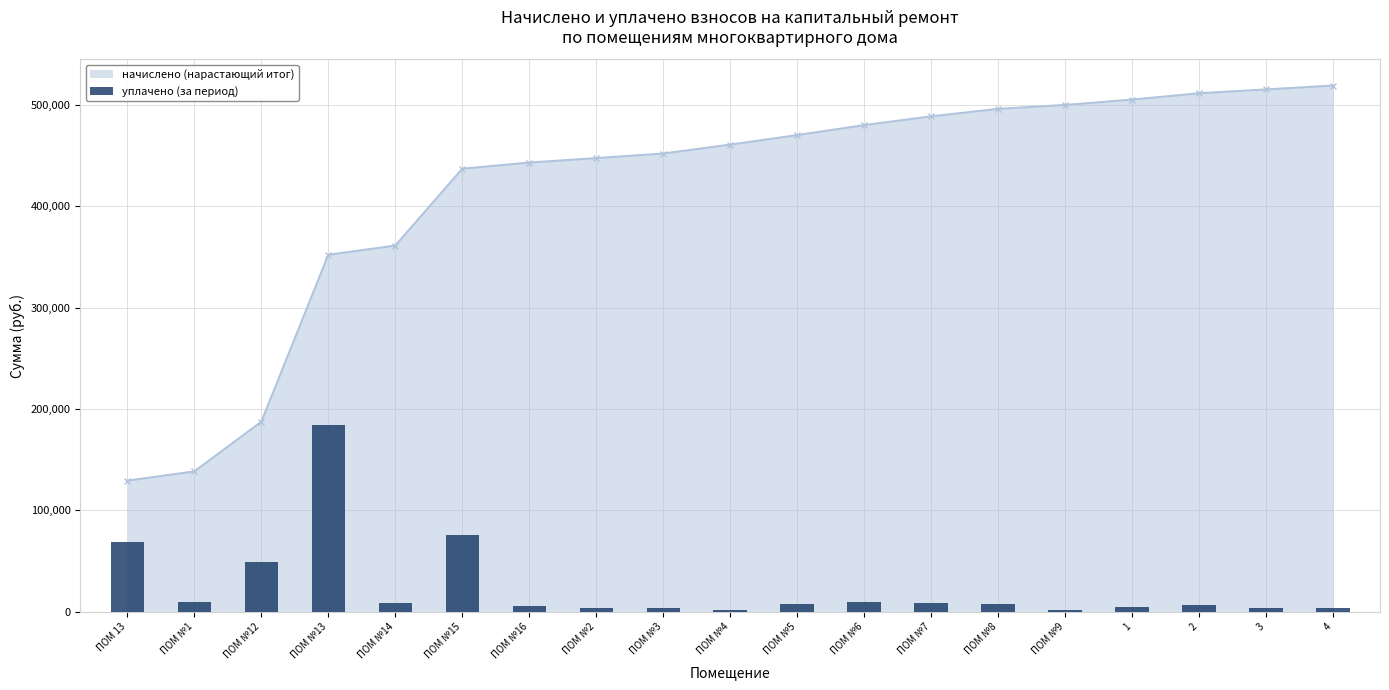

True or false: the data shows 1986.9 at ПОМ №9.

True